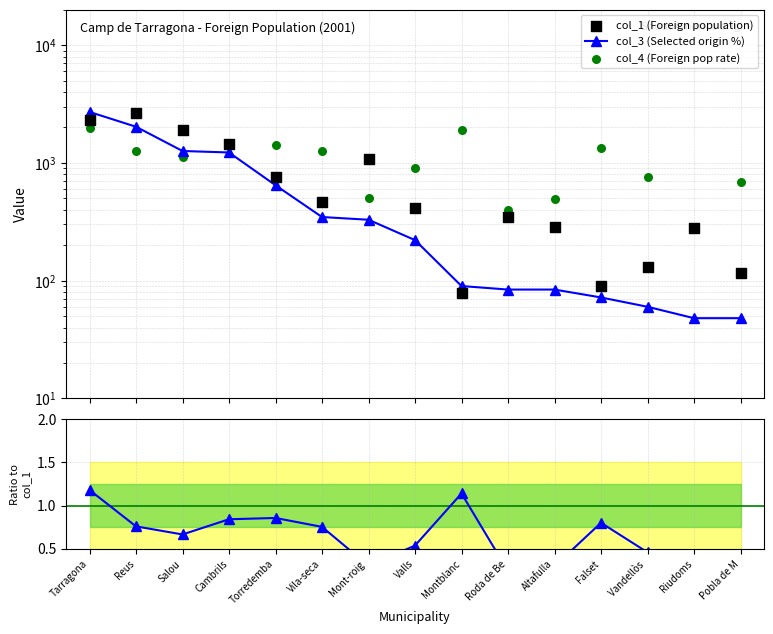

What is the total value across all series at Montblanc?

2069.1